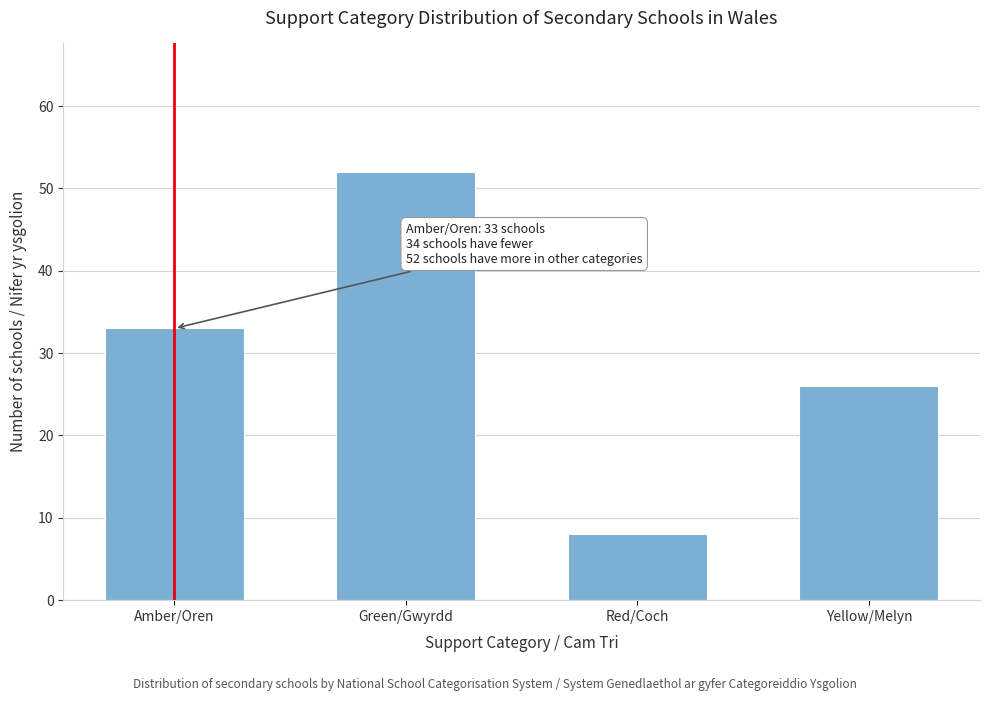

Reading right to left, extract all data points from this chart.

26	8	52	33